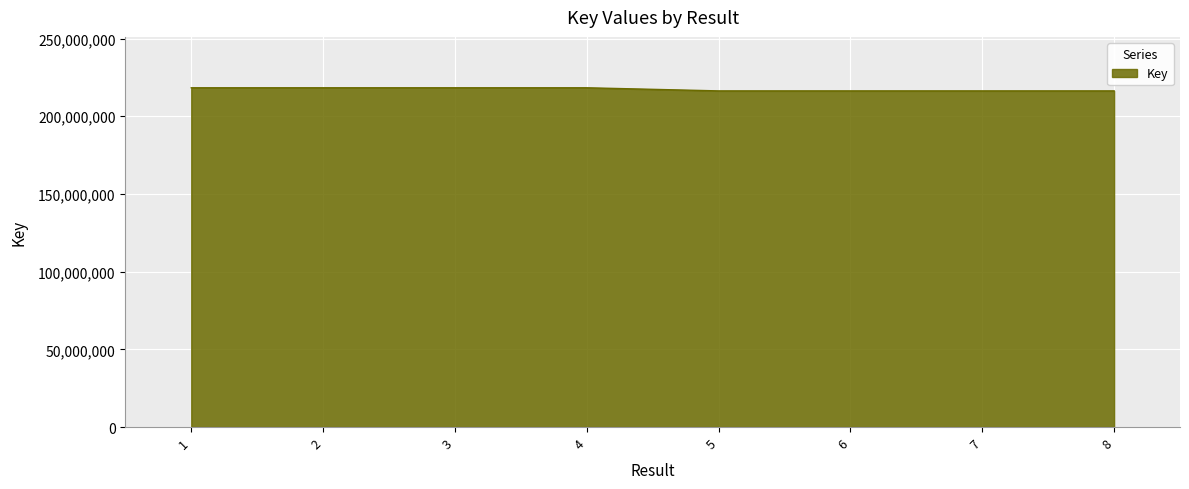

What is the sum of all values?

1738839865